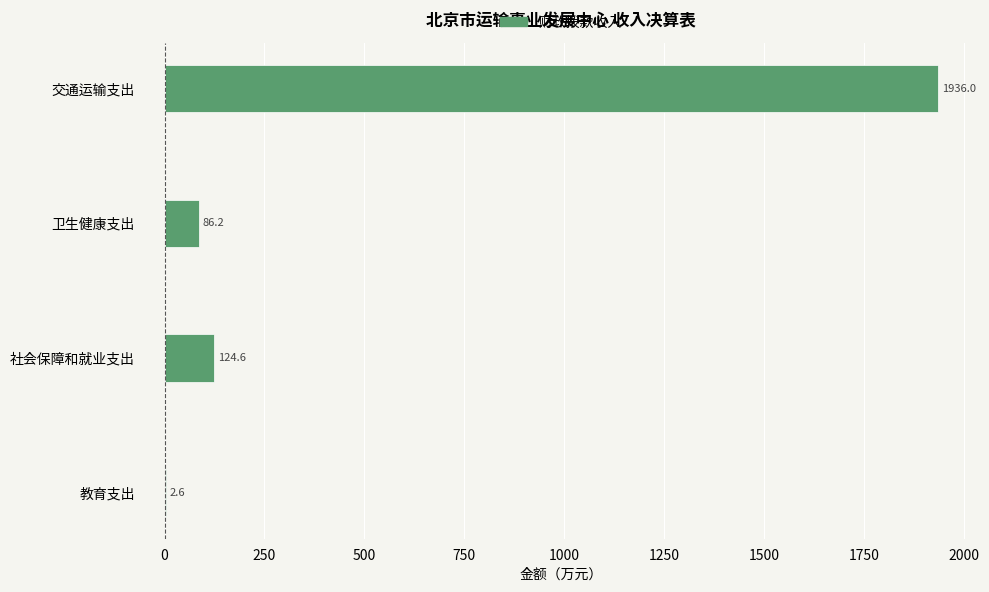

Reading bottom to top, what are all the values shown in this chart?

教育支出=2.6	社会保障和就业支出=124.6	卫生健康支出=86.2	交通运输支出=1936.0